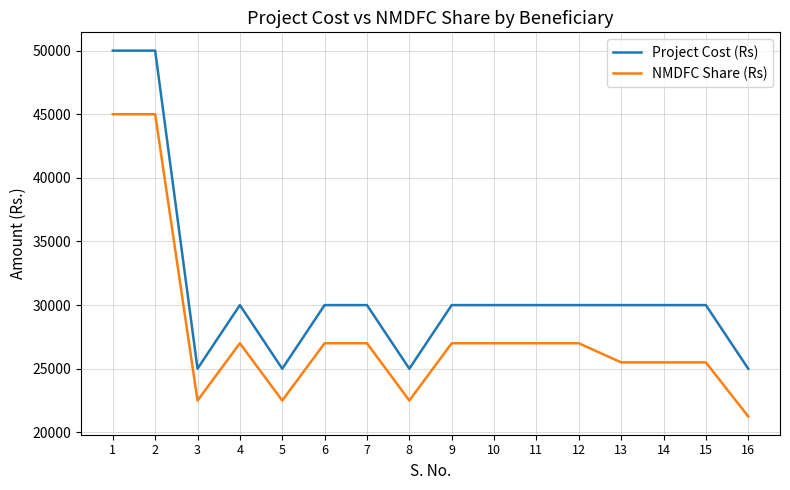

At how many categories does at least one series exceed 24331?

16